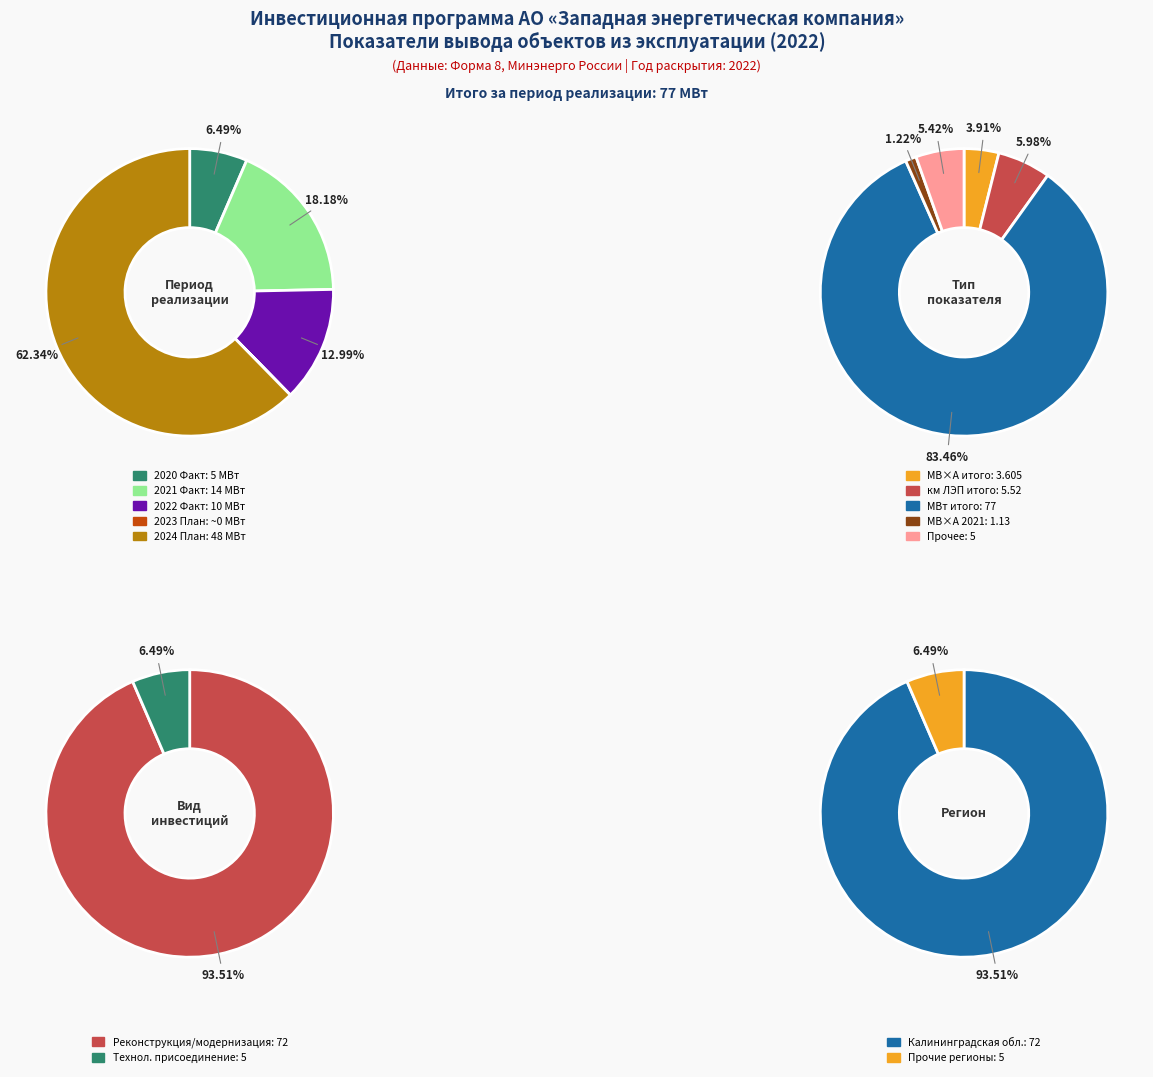

To the nearest percent, what is the average slice percentage?

20%